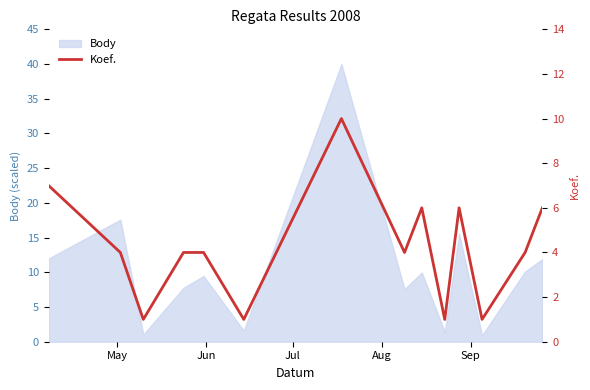

What is the value of the 5th point from the left?

4